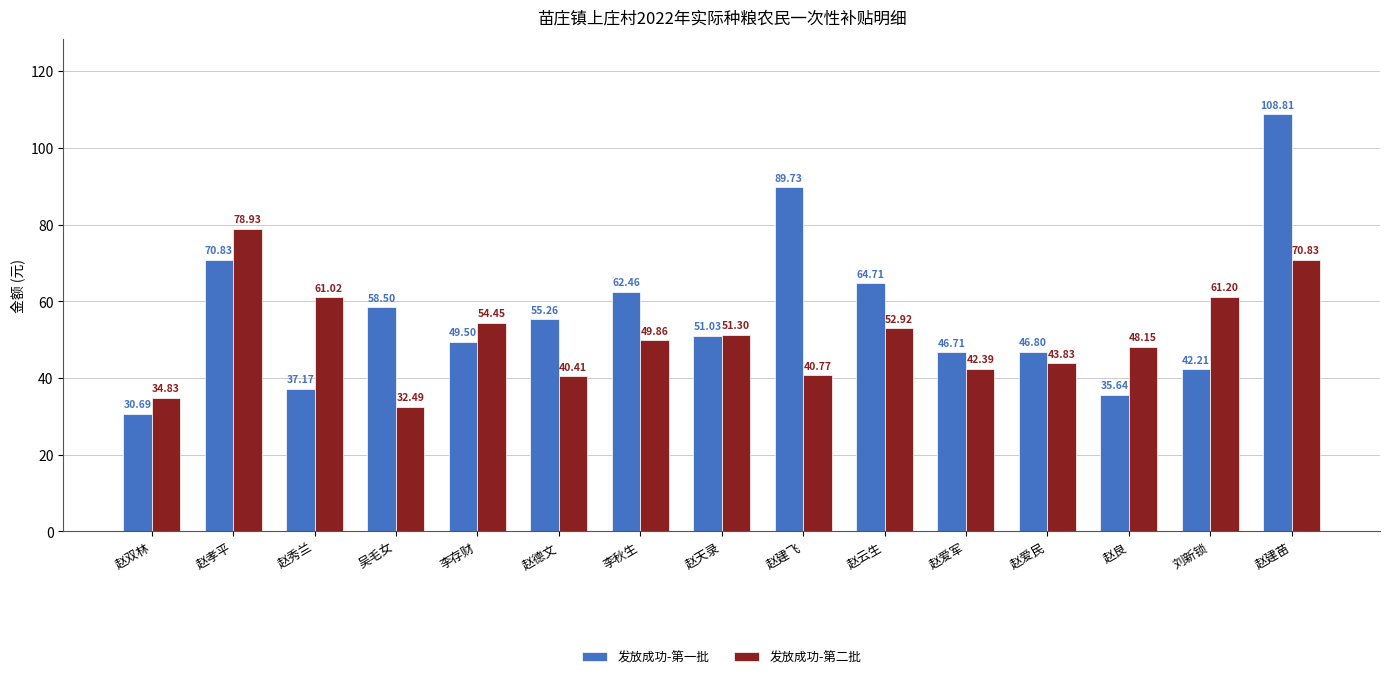

Which category has the lowest value in the 发放成功-第一批 series?

赵双林